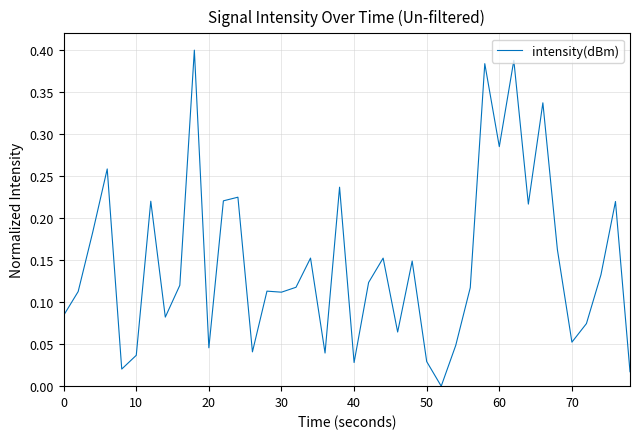

The value at 60 is 0.5. True or false?

False